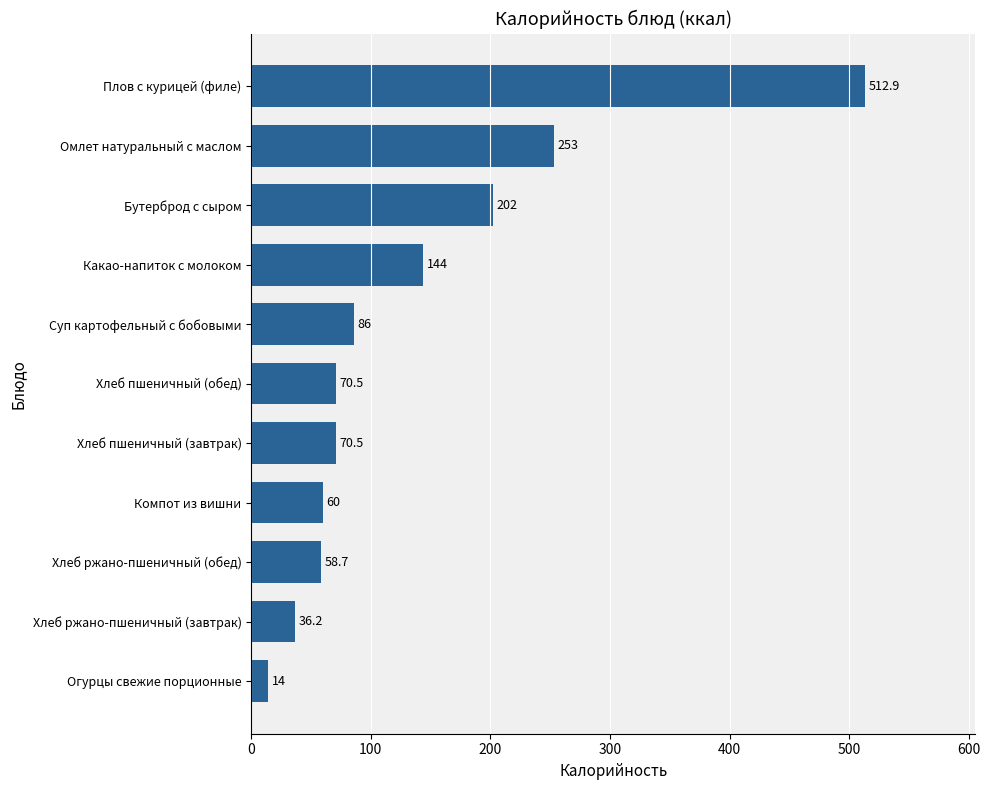

How many data points are less than 70?

4